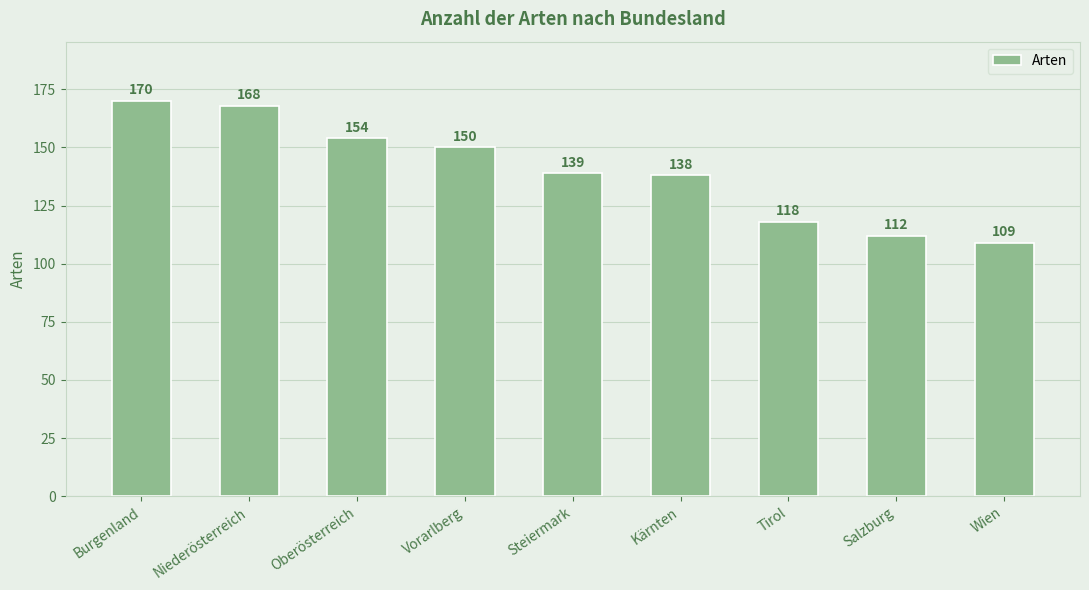

At which category does the chart reach its minimum across all series?

Wien